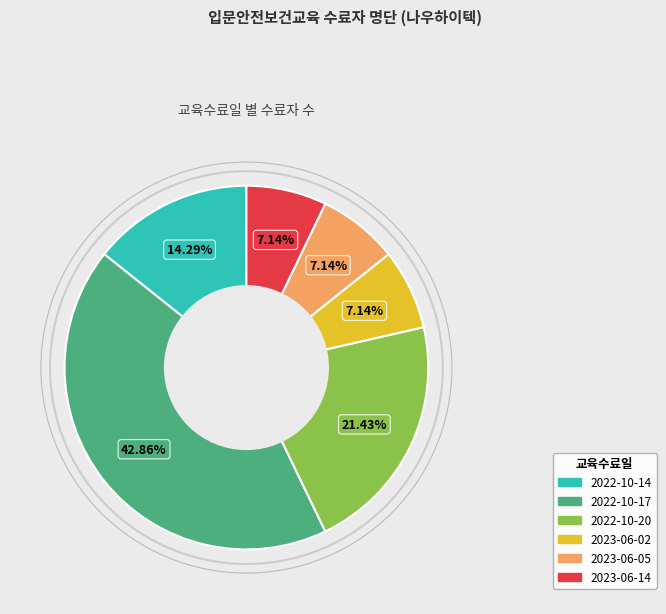

Is the sum of 2023-06-05 and 2023-06-02 greater than half?

No